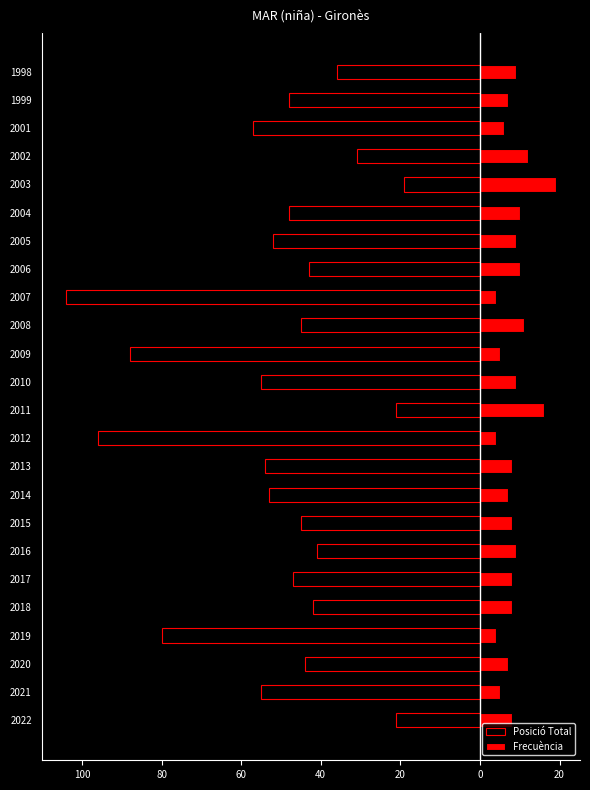

Between 2021 and 2015, which series saw the biggest shift?

Posició Total